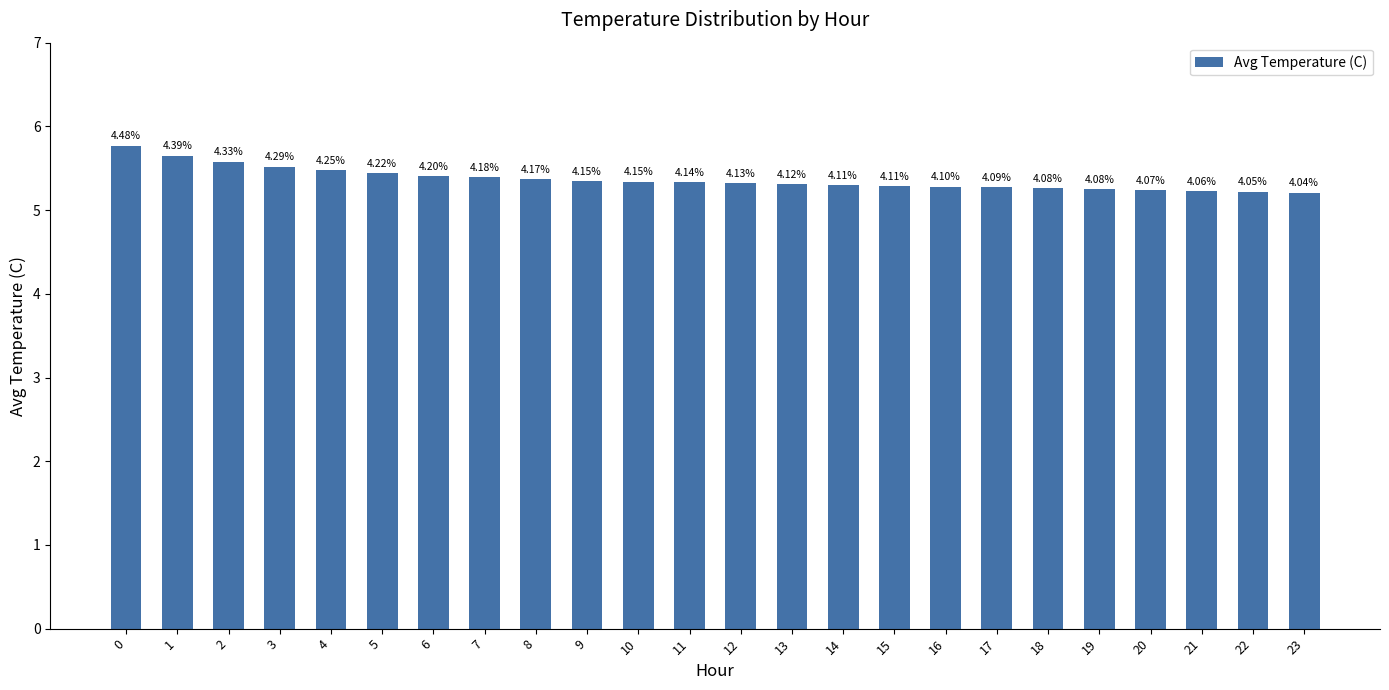

How many bars are there in total?

24